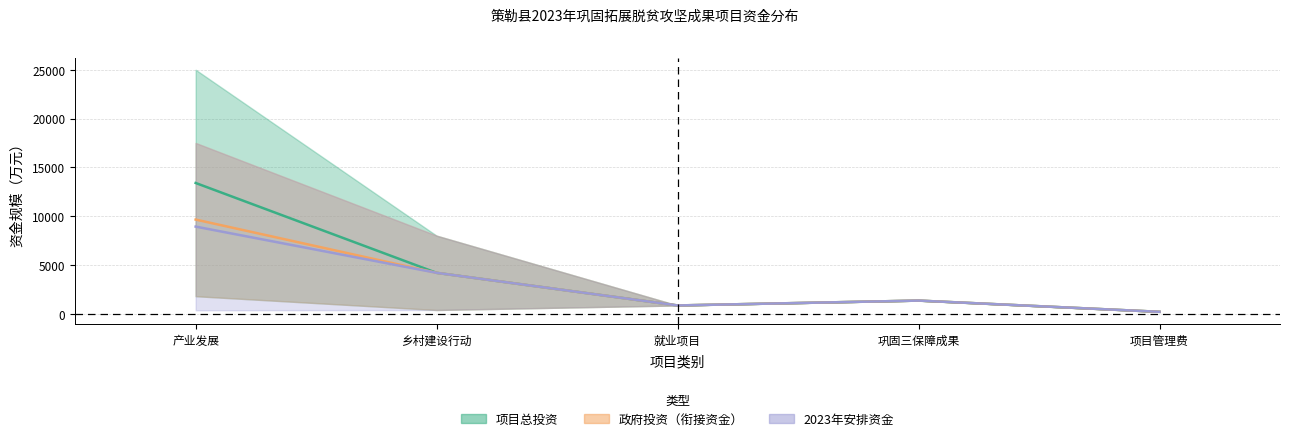

How many distinct data groups are displayed?

3